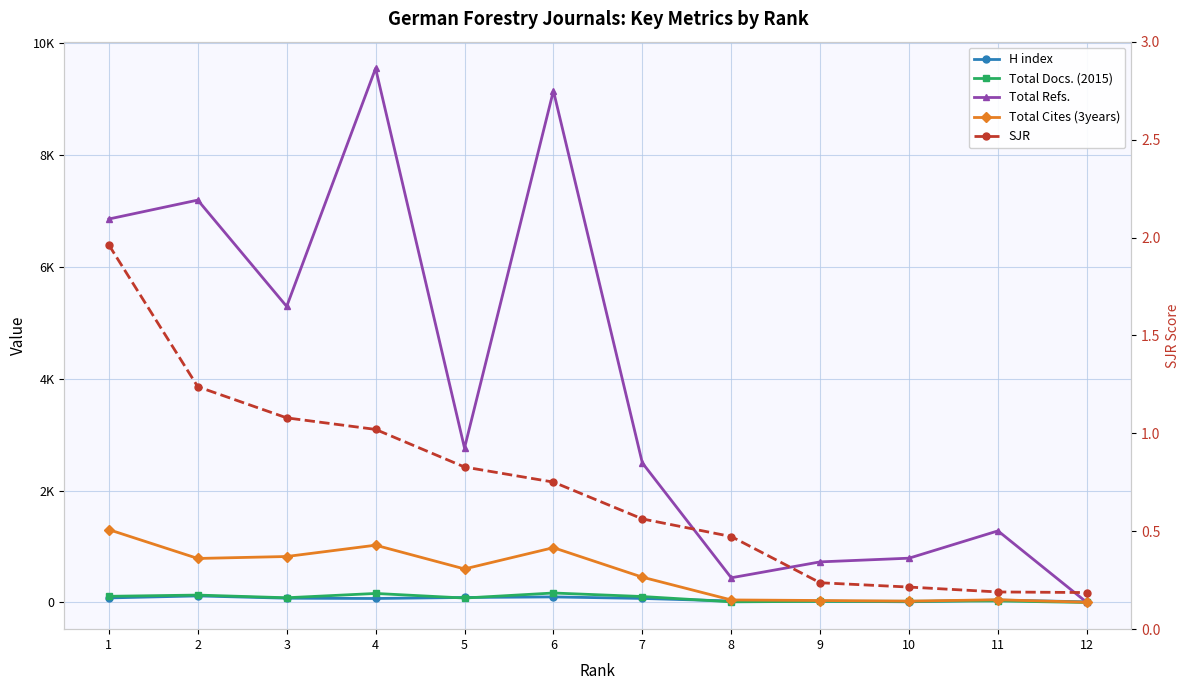

How many intersections are there between Total Docs. (2015) and SJR?

1